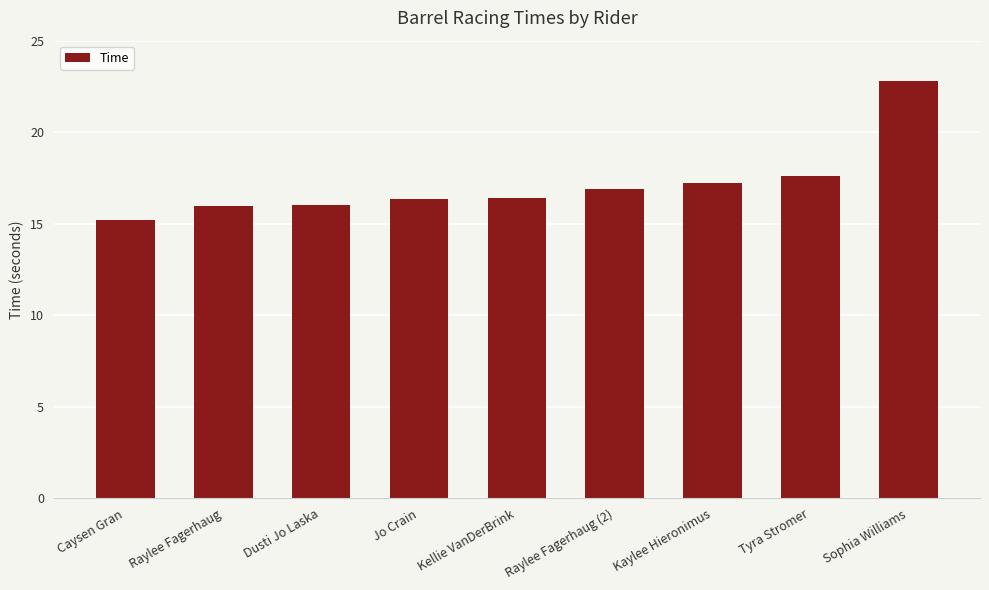

What is the average value?

17.2